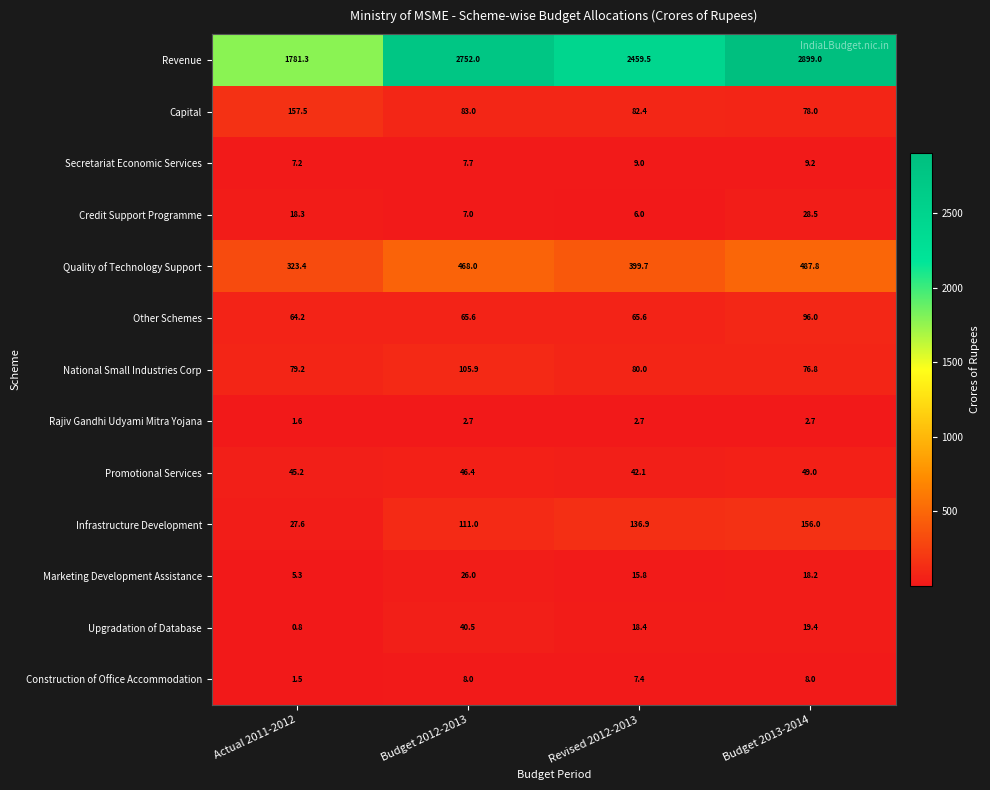

What is the sum of all Marketing Development Assistance values?

65.3